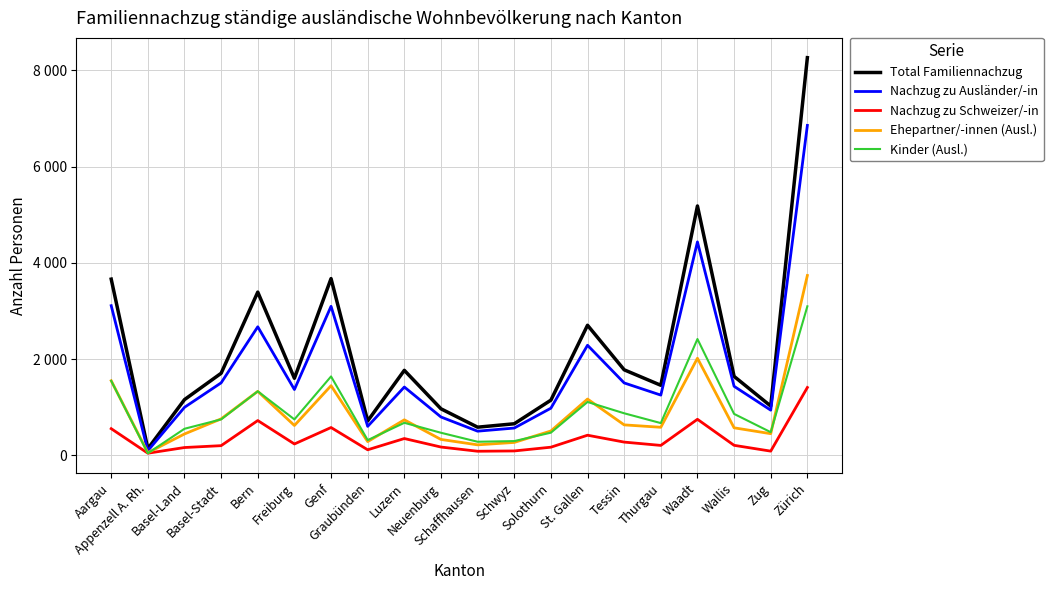

Reading left to right, what are all the values shown in this chart?

Total Familiennachzug: Aargau=3661	Appenzell A. Rh.=136	Basel-Land=1156	Basel-Stadt=1704	Bern=3391	Freiburg=1600	Genf=3672	Graubünden=713	Luzern=1765	Neuenburg=965	Schaffhausen=583	Schwyz=654	Solothurn=1145	St. Gallen=2702	Tessin=1776	Thurgau=1454	Waadt=5182	Wallis=1639	Zug=1022	Zürich=8265
Nachzug zu Ausländer/-in: Aargau=3109	Appenzell A. Rh.=94	Basel-Land=996	Basel-Stadt=1505	Bern=2670	Freiburg=1366	Genf=3096	Graubünden=600	Luzern=1418	Neuenburg=795	Schaffhausen=500	Schwyz=565	Solothurn=978	St. Gallen=2286	Tessin=1503	Thurgau=1250	Waadt=4435	Wallis=1433	Zug=937	Zürich=6857
Nachzug zu Schweizer/-in: Aargau=552	Appenzell A. Rh.=42	Basel-Land=160	Basel-Stadt=199	Bern=721	Freiburg=234	Genf=576	Graubünden=113	Luzern=347	Neuenburg=170	Schaffhausen=83	Schwyz=89	Solothurn=167	St. Gallen=416	Tessin=273	Thurgau=204	Waadt=747	Wallis=206	Zug=85	Zürich=1408
Ehepartner/-innen (Ausl.): Aargau=1549	Appenzell A. Rh.=52	Basel-Land=442	Basel-Stadt=756	Bern=1328	Freiburg=618	Genf=1446	Graubünden=283	Luzern=736	Neuenburg=328	Schaffhausen=216	Schwyz=266	Solothurn=504	St. Gallen=1168	Tessin=631	Thurgau=581	Waadt=2016	Wallis=570	Zug=448	Zürich=3737
Kinder (Ausl.): Aargau=1546	Appenzell A. Rh.=41	Basel-Land=550	Basel-Stadt=745	Bern=1329	Freiburg=745	Genf=1638	Graubünden=314	Luzern=674	Neuenburg=467	Schaffhausen=280	Schwyz=294	Solothurn=469	St. Gallen=1107	Tessin=872	Thurgau=668	Waadt=2416	Wallis=859	Zug=479	Zürich=3096